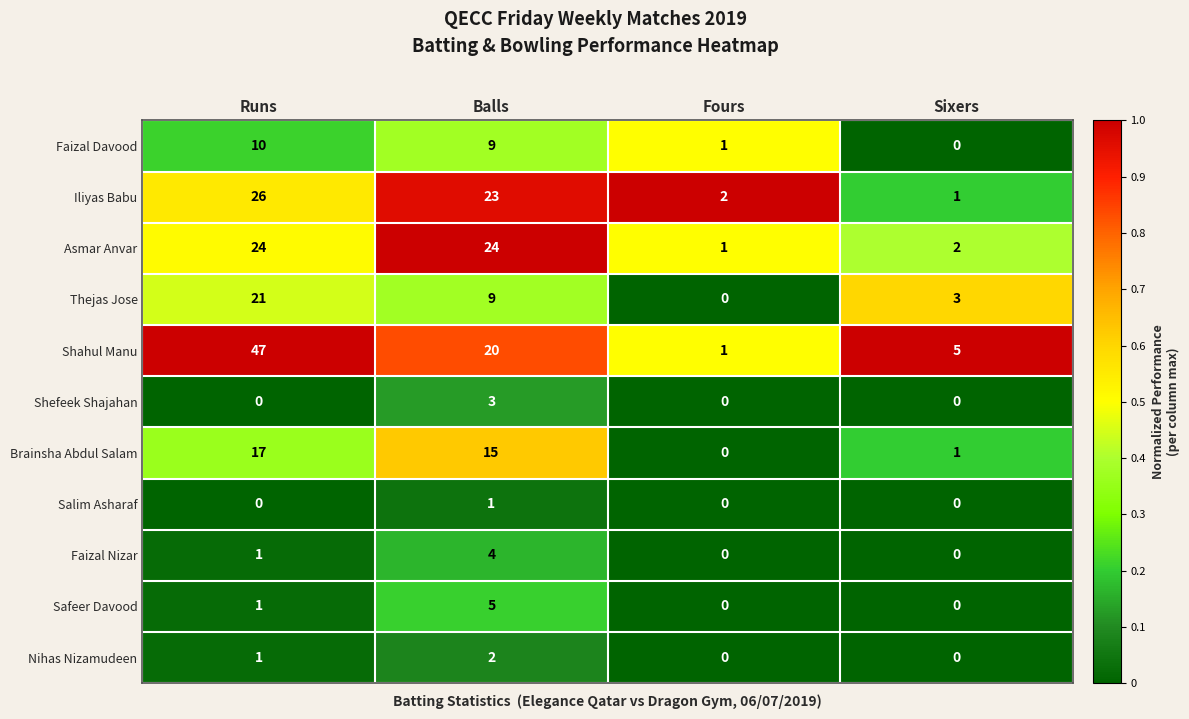

At which category does the chart reach its peak across all series?

Runs